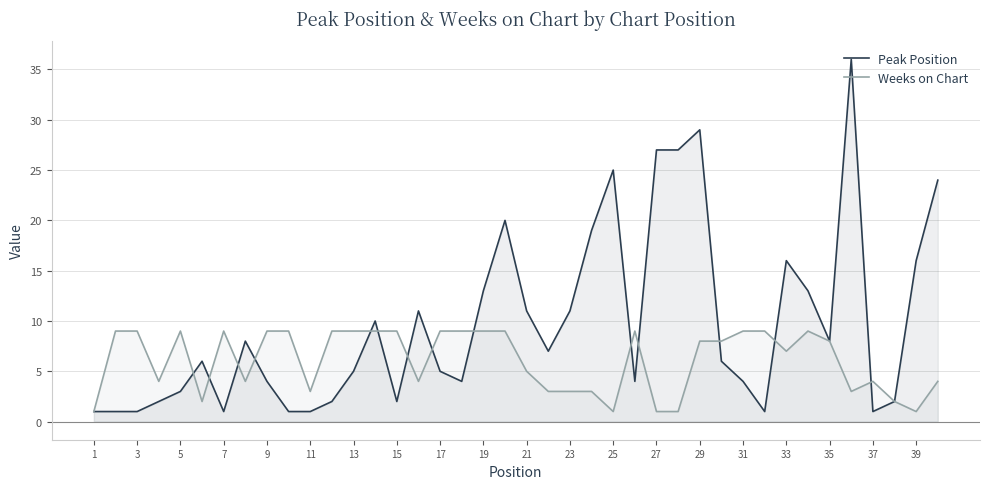

At how many categories does at least one series exceed 9?

16